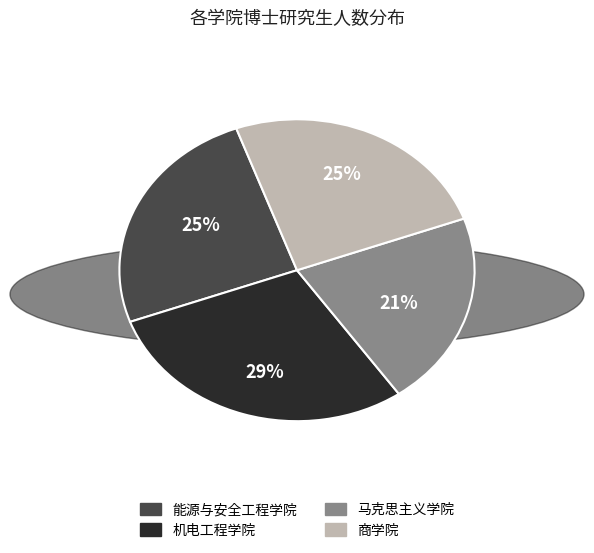

To the nearest percent, what is the combined percentage of 马克思主义学院 and 机电工程学院?

50%